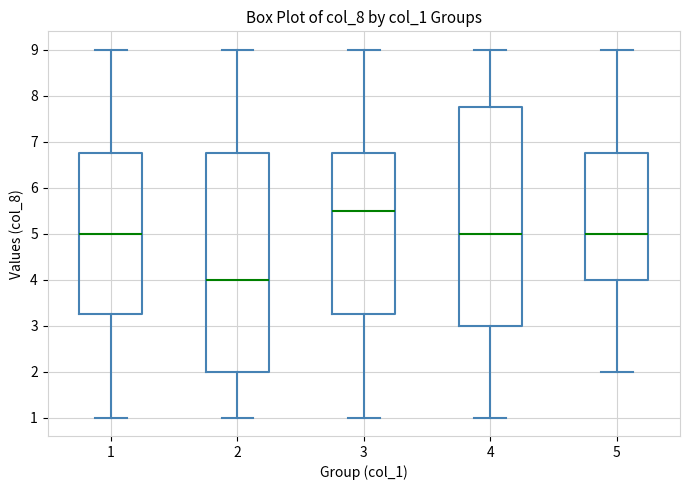

Which box has the lowest median line?

2